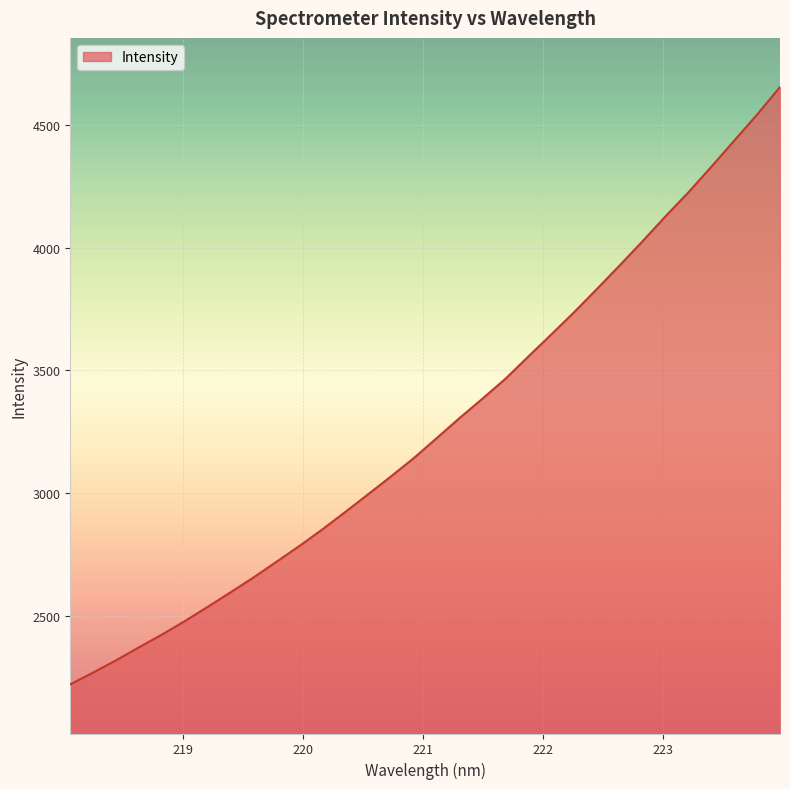

Does the chart display data point markers on the line(s)?

No